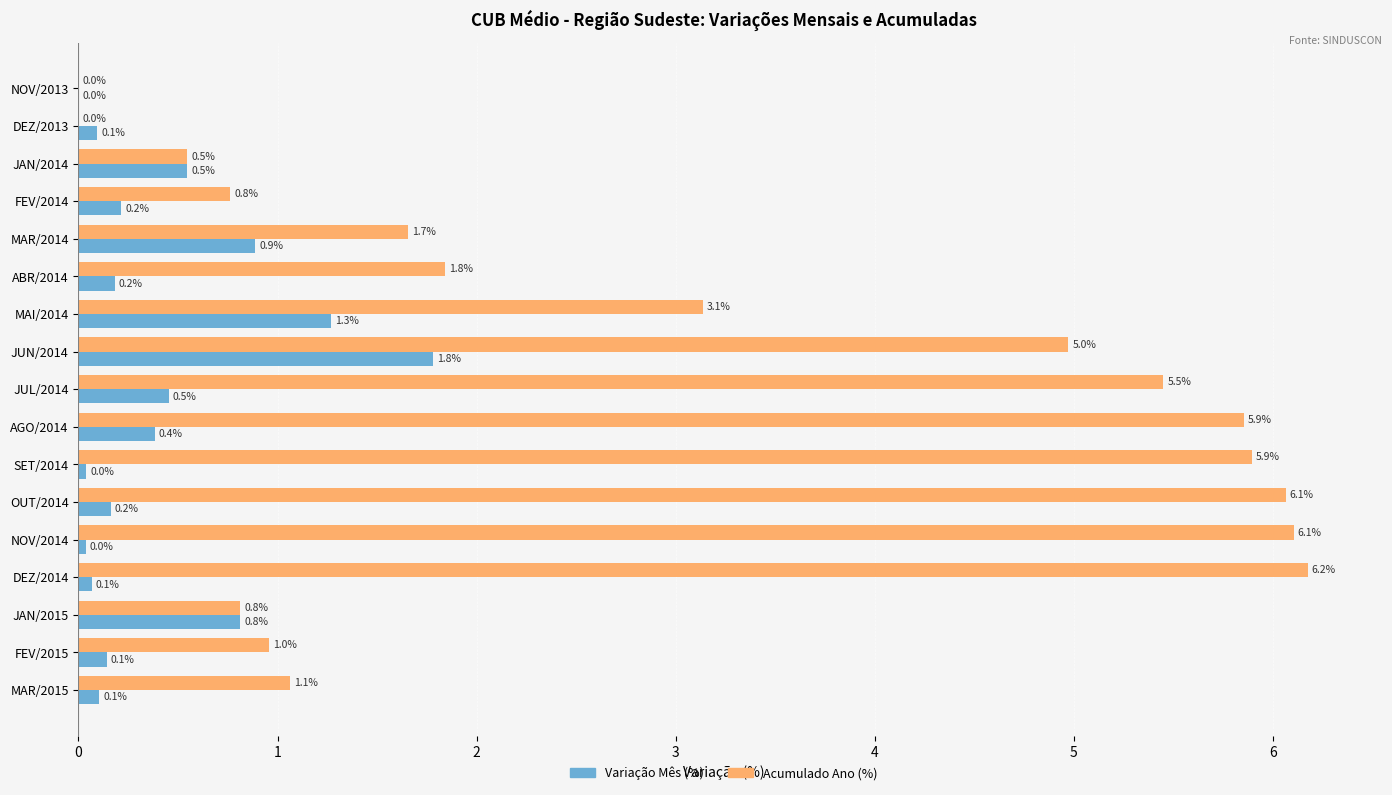

Read the Acumulado Ano (%) value at FEV/2014.

0.8